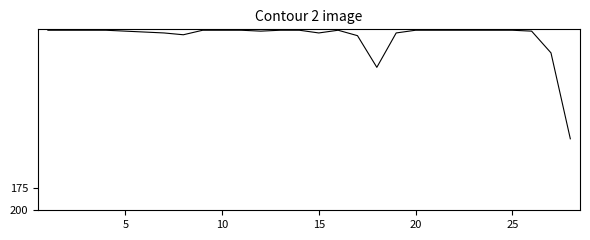

What is the difference between the maximum and minimum values?

120